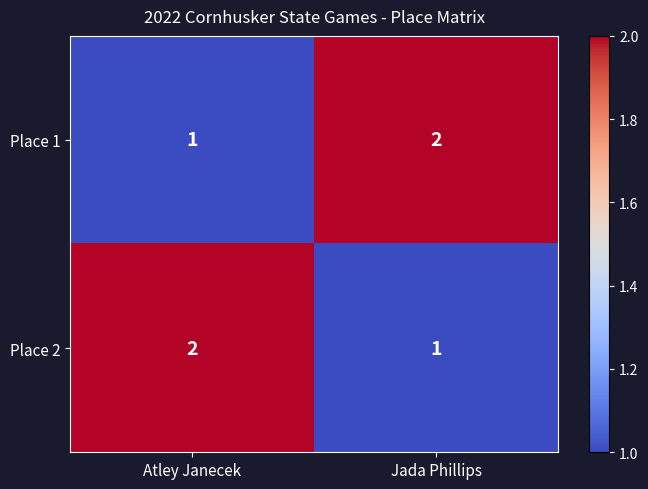

True or false: Place 1 has a value of 0 at Atley Janecek.

False